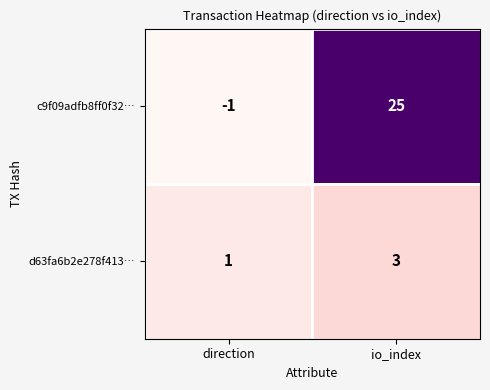

Reading left to right, extract all data points from this chart.

c9f09adfb8ff0f32…: direction=-1	io_index=25
d63fa6b2e278f413…: direction=1	io_index=3